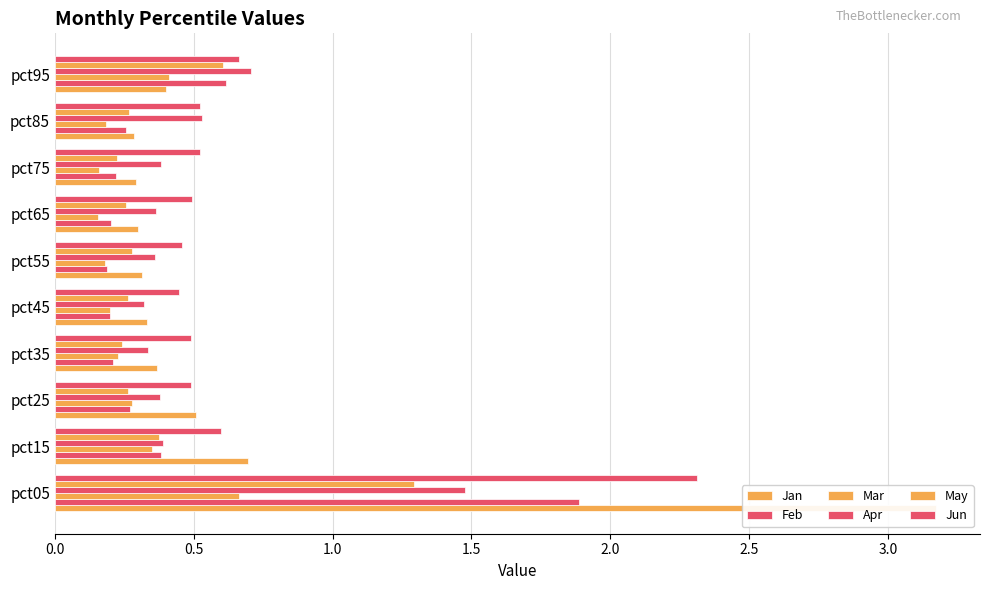

How many groups of bars are there?

10